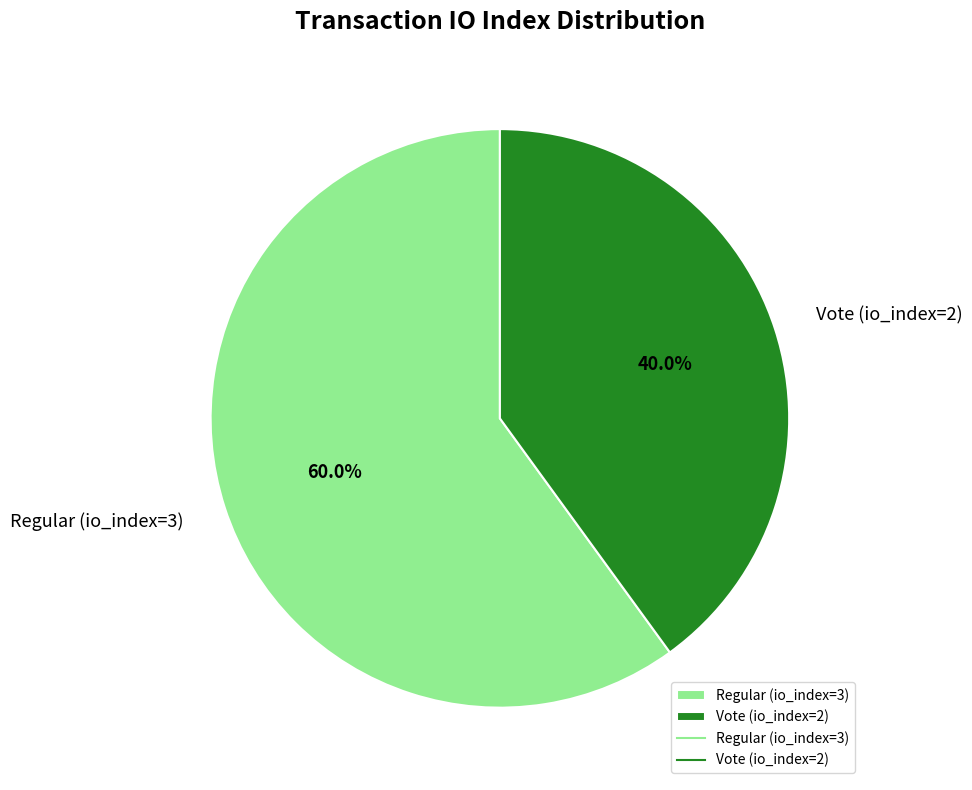

To the nearest percent, what percentage of the pie is Vote (io_index=2)?

40%